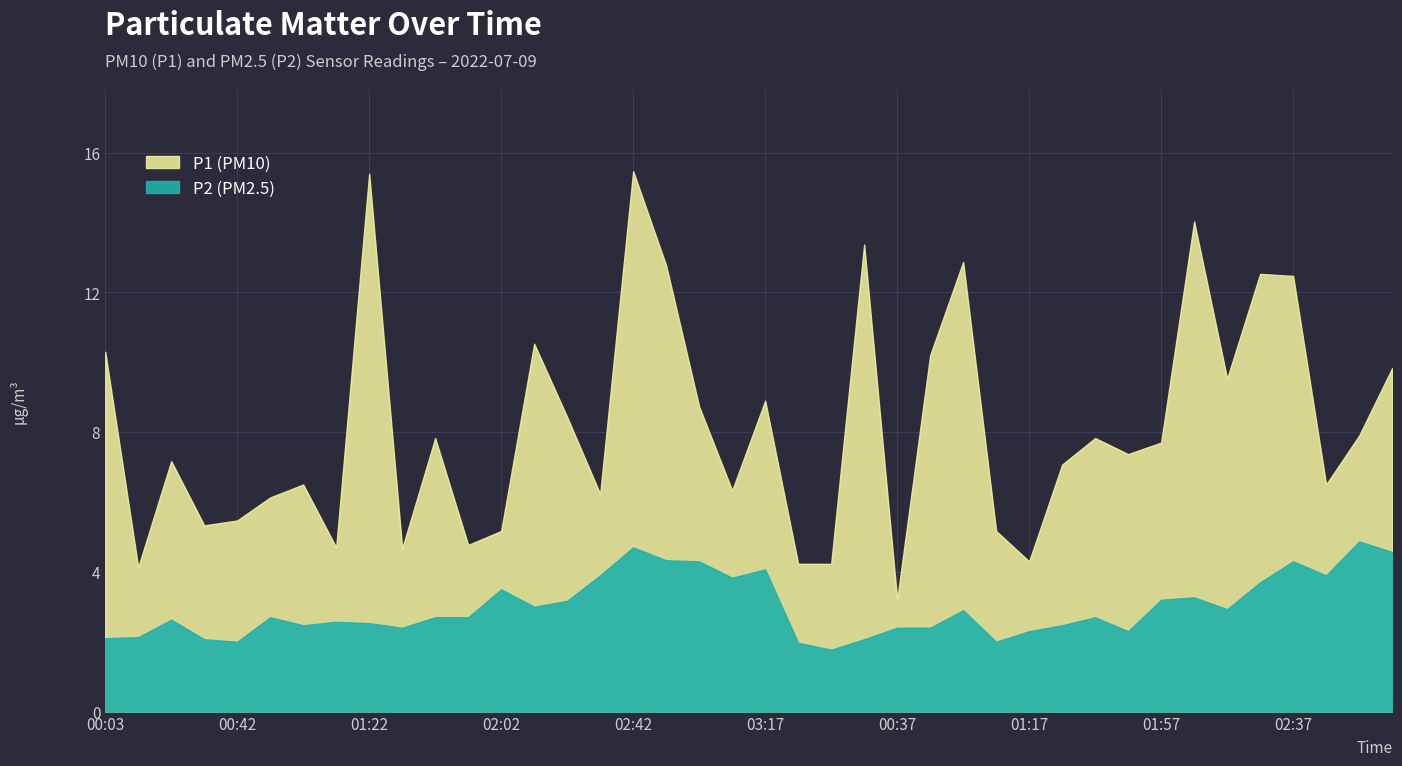

How many values in the P1 series exceed 7?

23